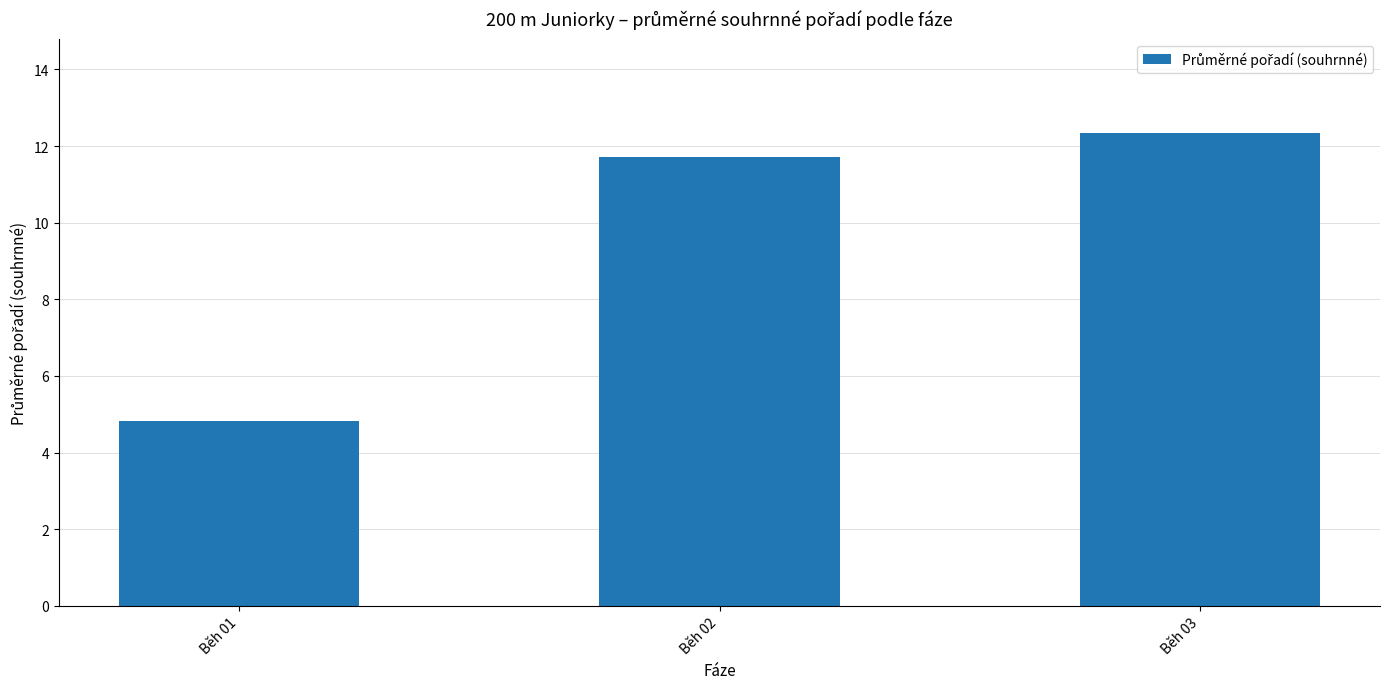

Where is the data nearest to the value 8?

Běh 01